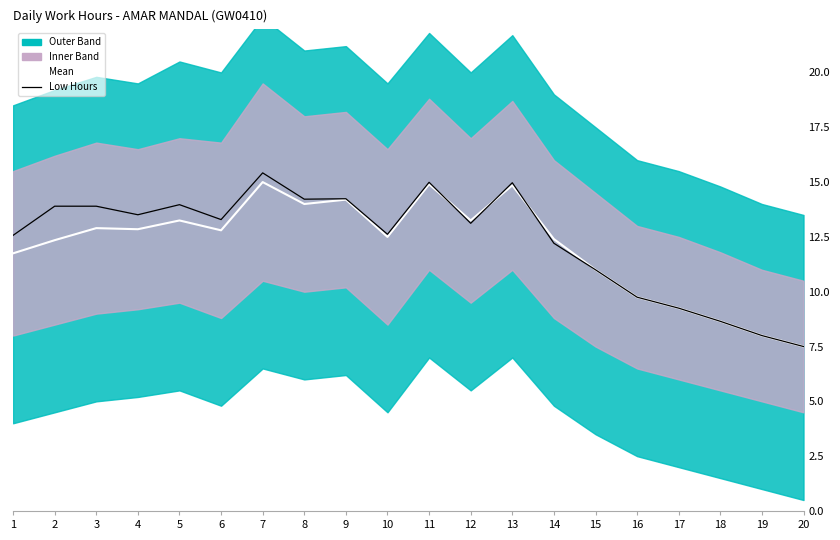

Reading left to right, what are all the values shown in this chart?

Mean: 1=11.8	2=12.3	3=12.9	4=12.8	5=13.2	6=12.8	7=15.0	8=14.0	9=14.2	10=12.5	11=14.9	12=13.2	13=14.8	14=12.4	15=11.0	16=9.8	17=9.2	18=8.7	19=8.0	20=7.5
Low Hours: 1=12.6	2=13.9	3=13.9	4=13.5	5=14.0	6=13.3	7=15.4	8=14.2	9=14.2	10=12.6	11=15.0	12=13.1	13=15.0	14=12.2	15=11.0	16=9.8	17=9.2	18=8.7	19=8.0	20=7.5